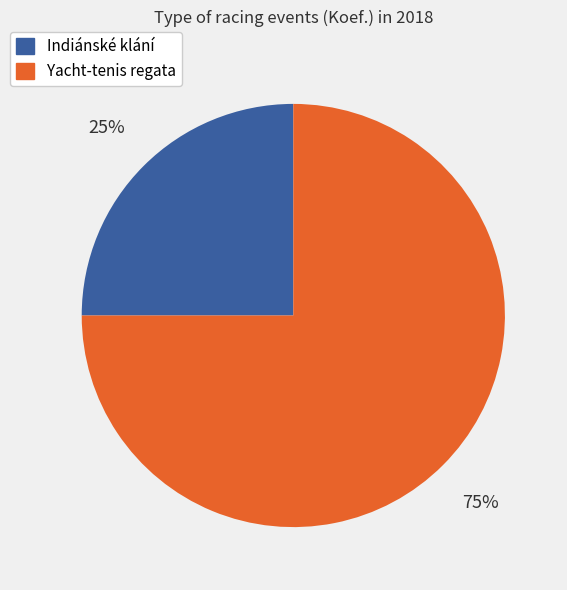

To the nearest percent, what portion does Indiánské klání represent?

25%